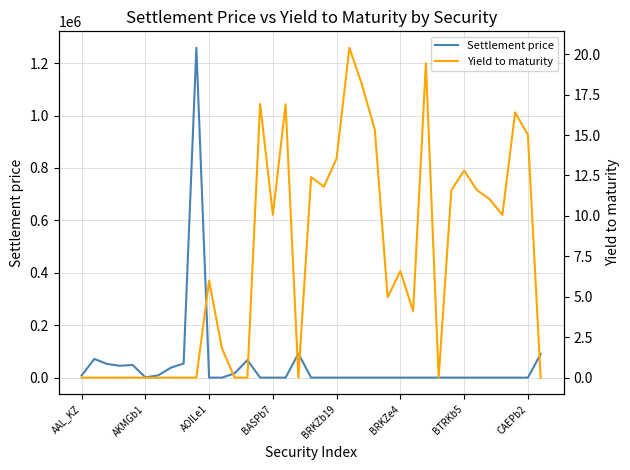

What is the sum of all Yield to maturity values?

266.9